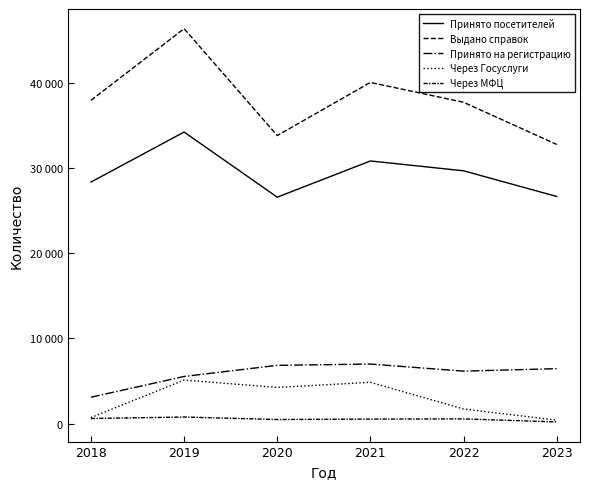

Does the chart have visible grid lines?

No